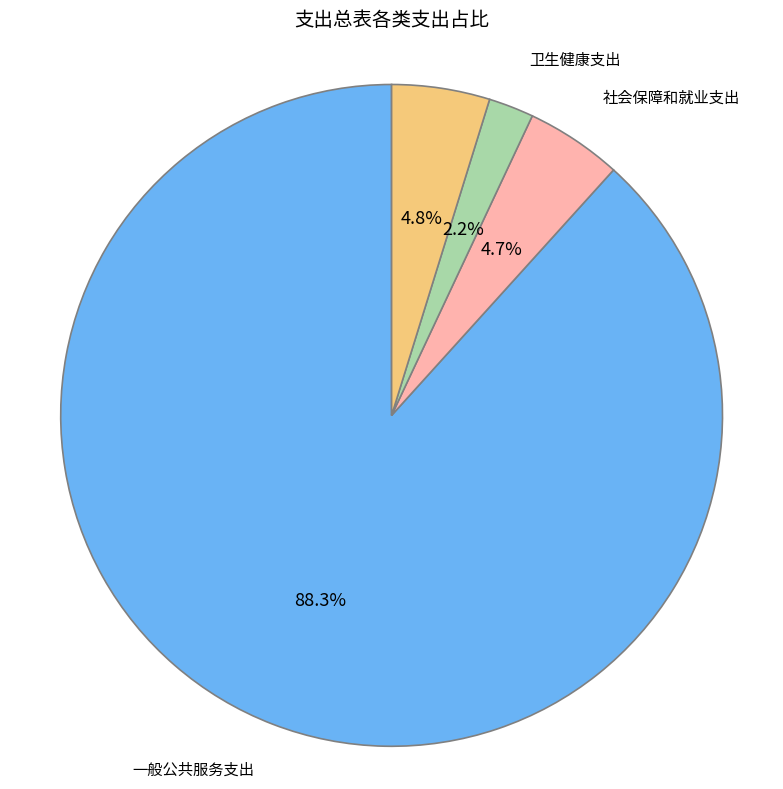

How many segments does this pie chart have?

4